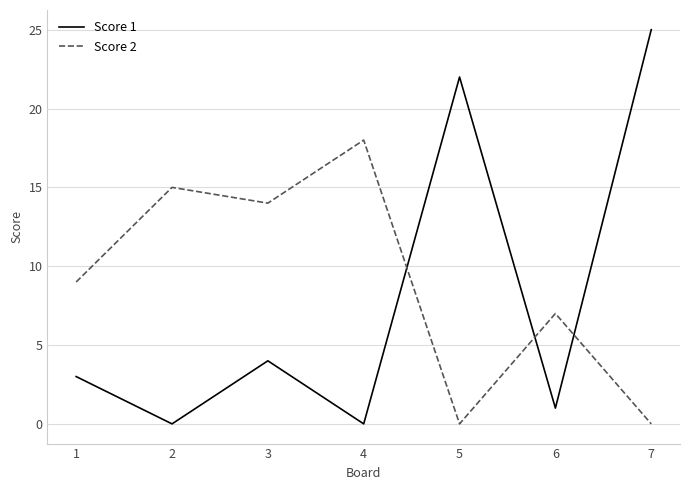

What is the difference between the maximum and minimum values in the Score 2 series?

18